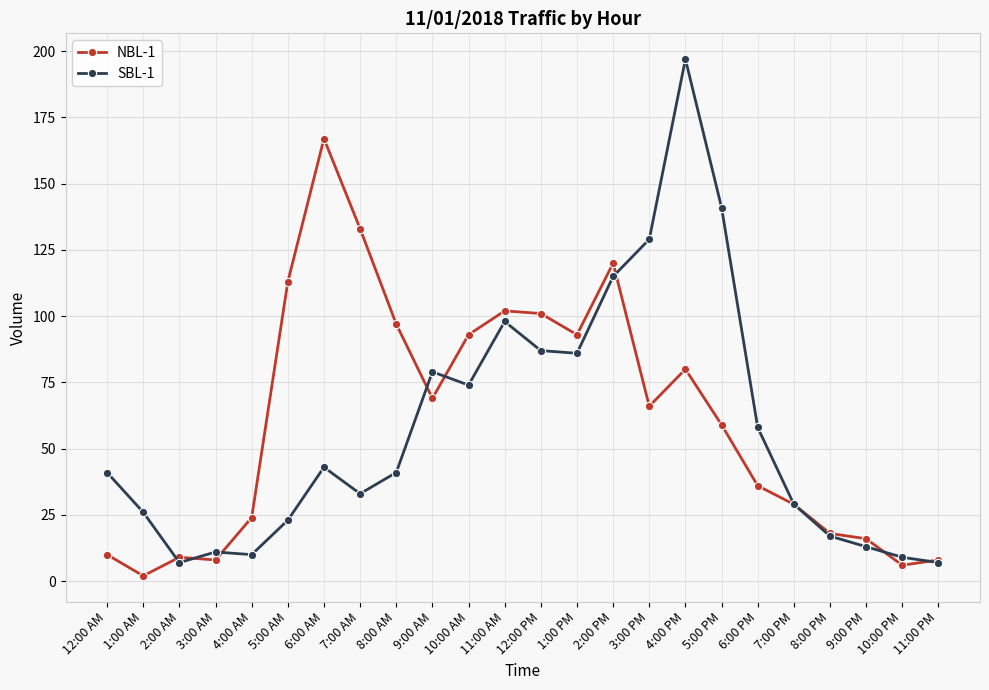

Is it true that SBL-1 equals 141 at 5:00 PM?

True